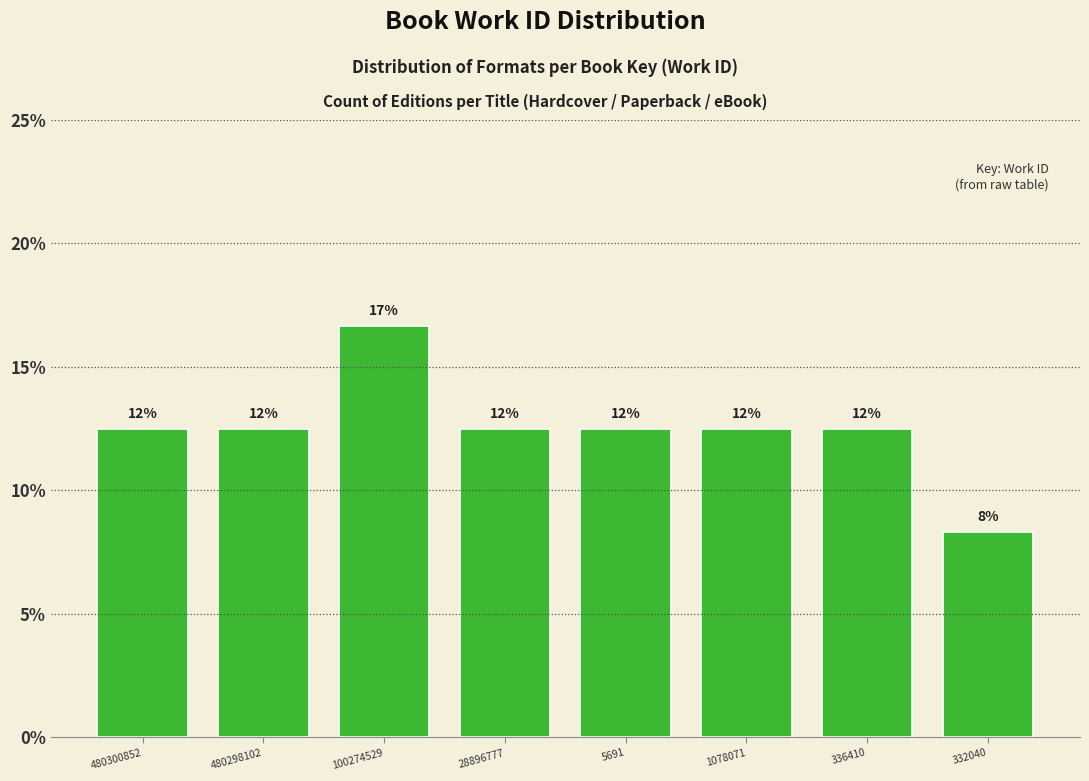

Are the bars horizontal?

No